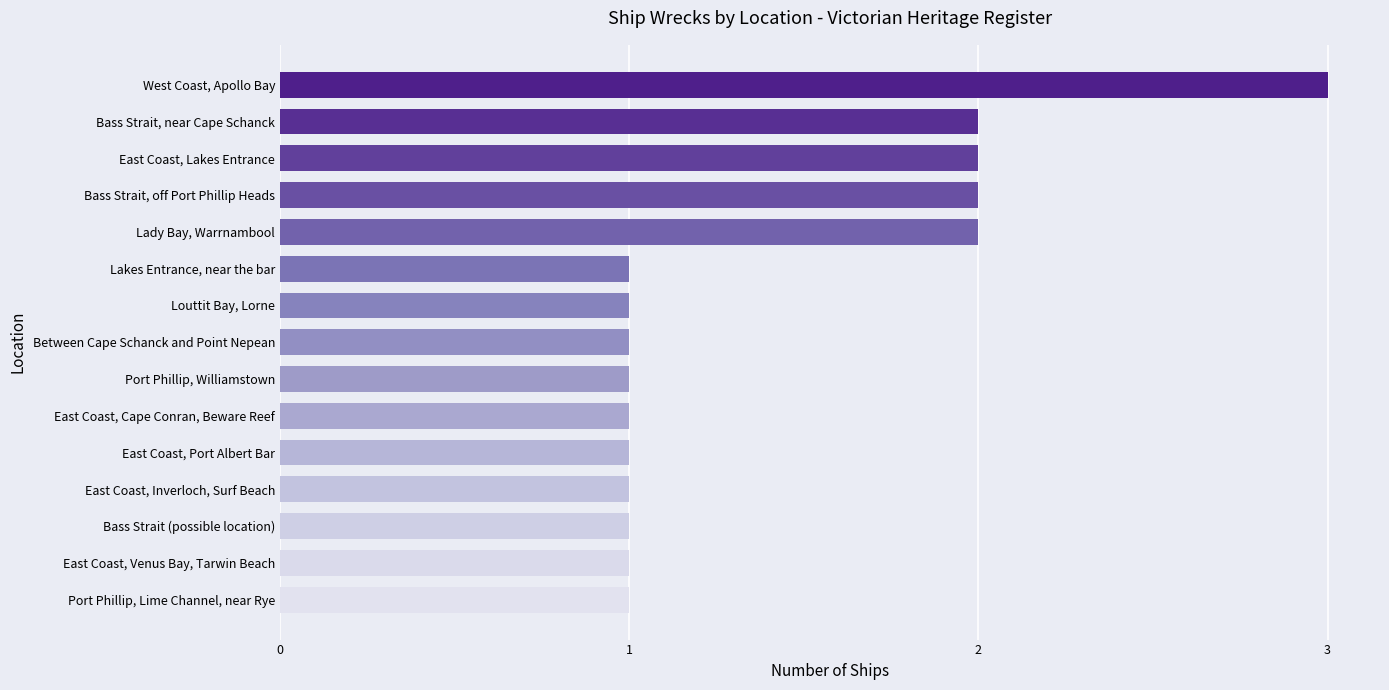

Which label corresponds to the largest value in the chart?

West Coast, Apollo Bay